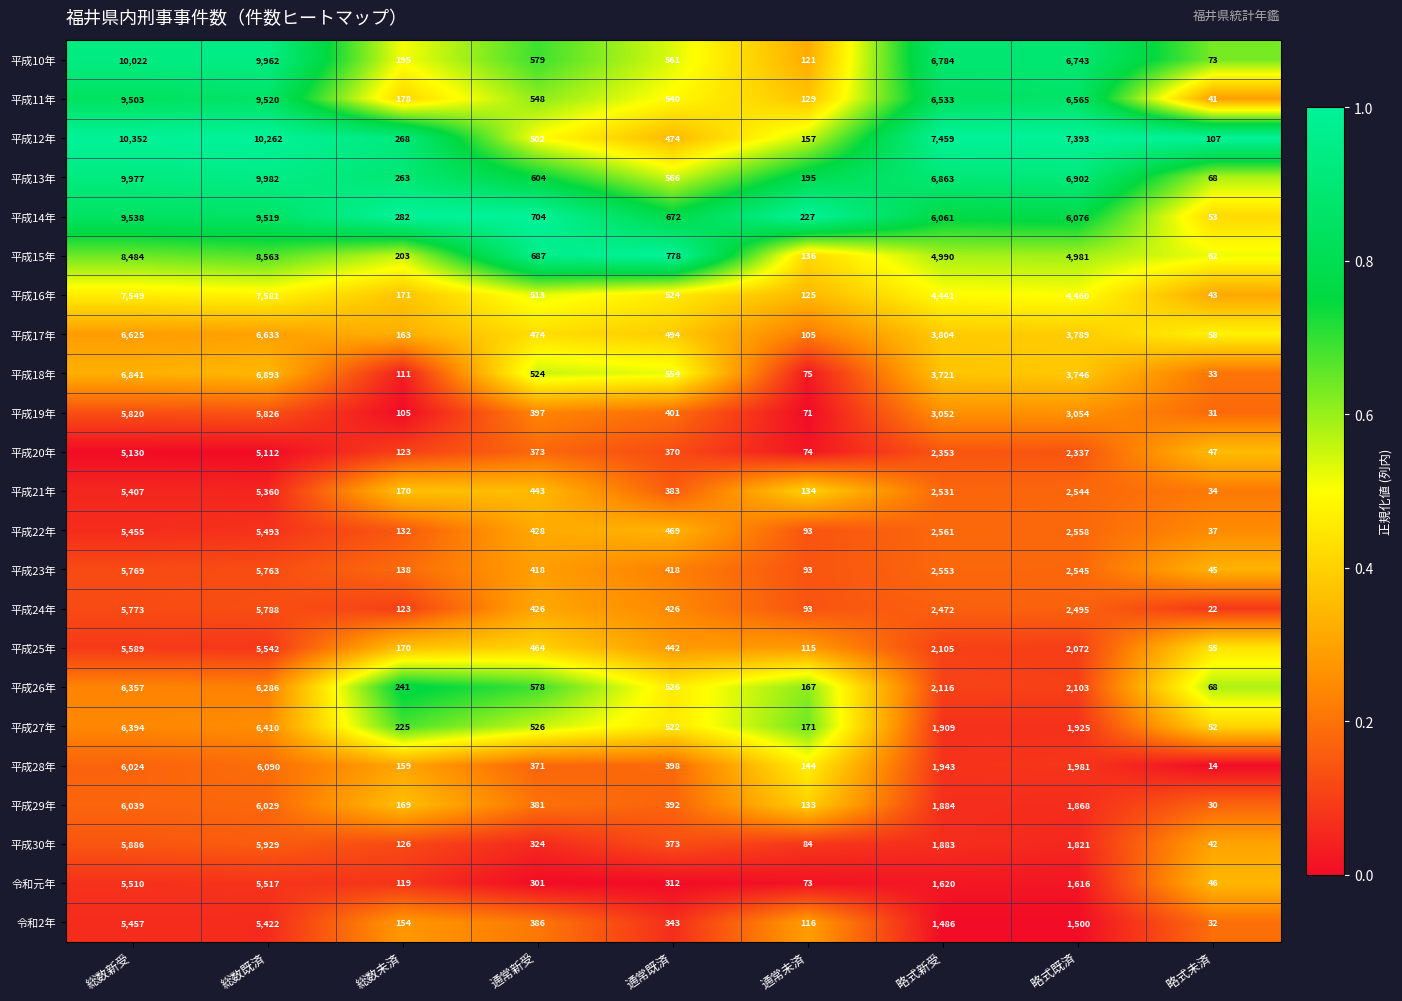

Is it true that 平成17年 equals 319 at 通常新受?

False